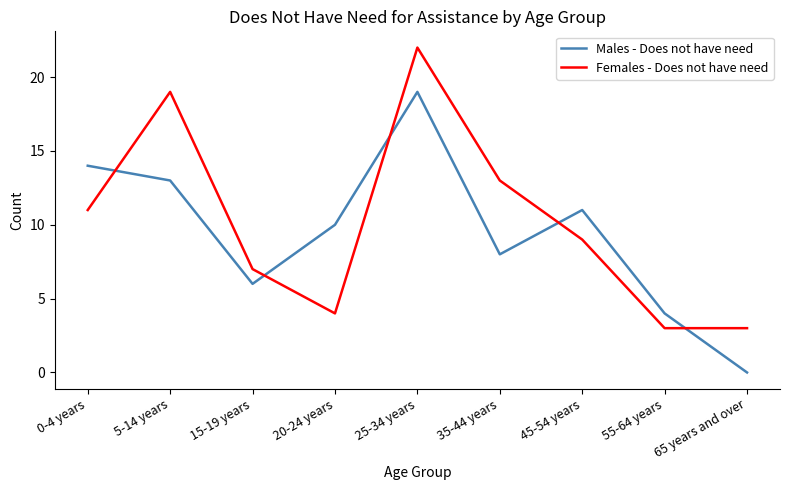

Does the chart display data point markers on the line(s)?

No